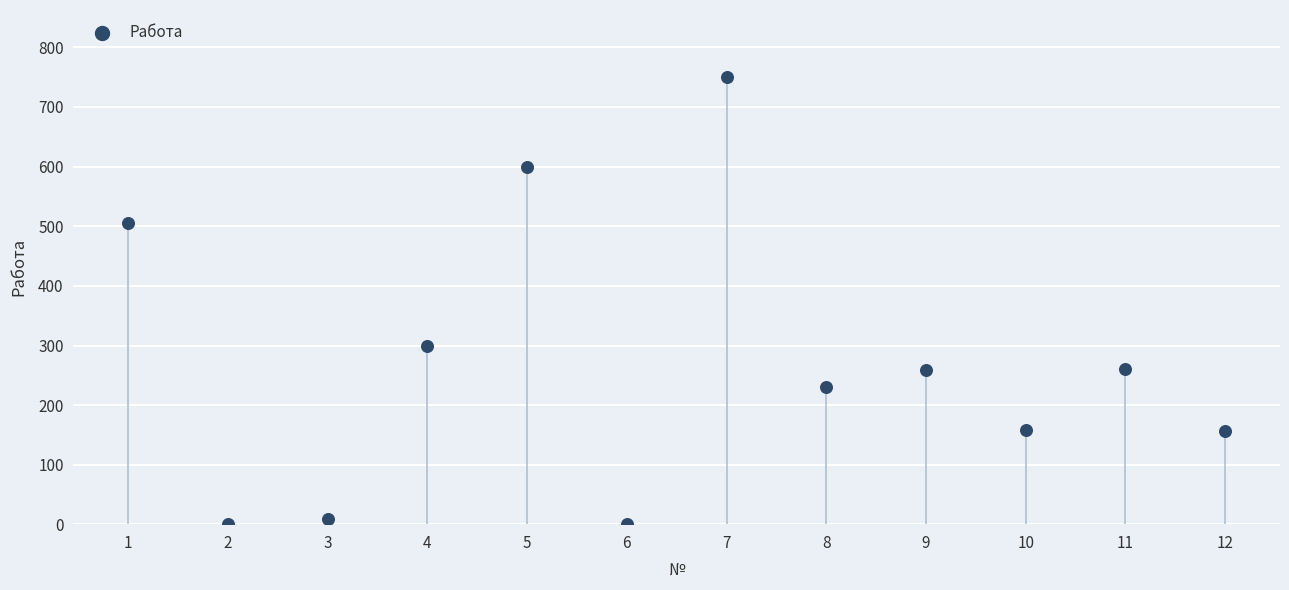

What is the range of Y values (max minus min)?

750